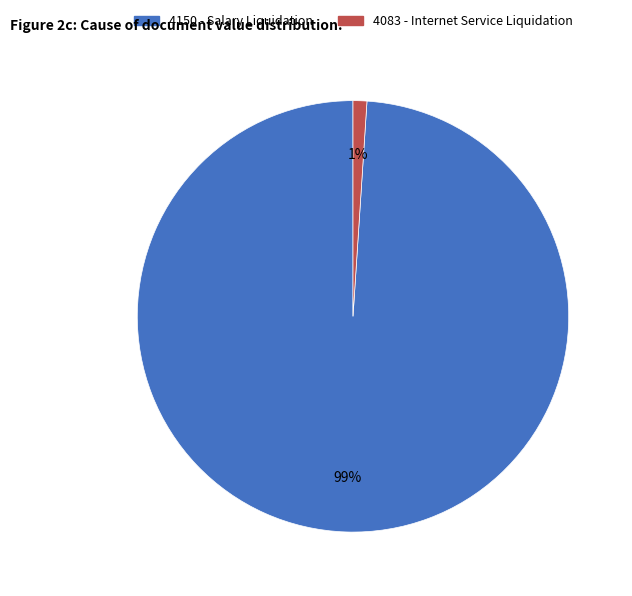

Rank the categories by value from lowest to highest.

4083, 4150